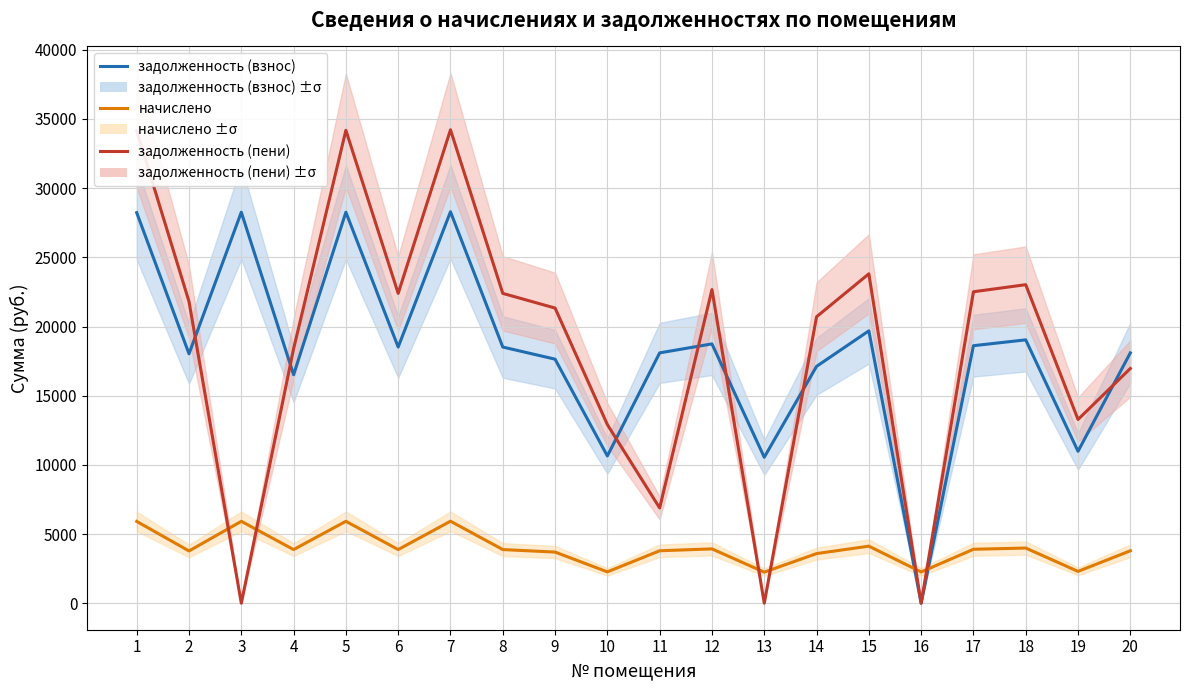

Between 14 and 15, which series saw the biggest shift?

задолженность (пени)